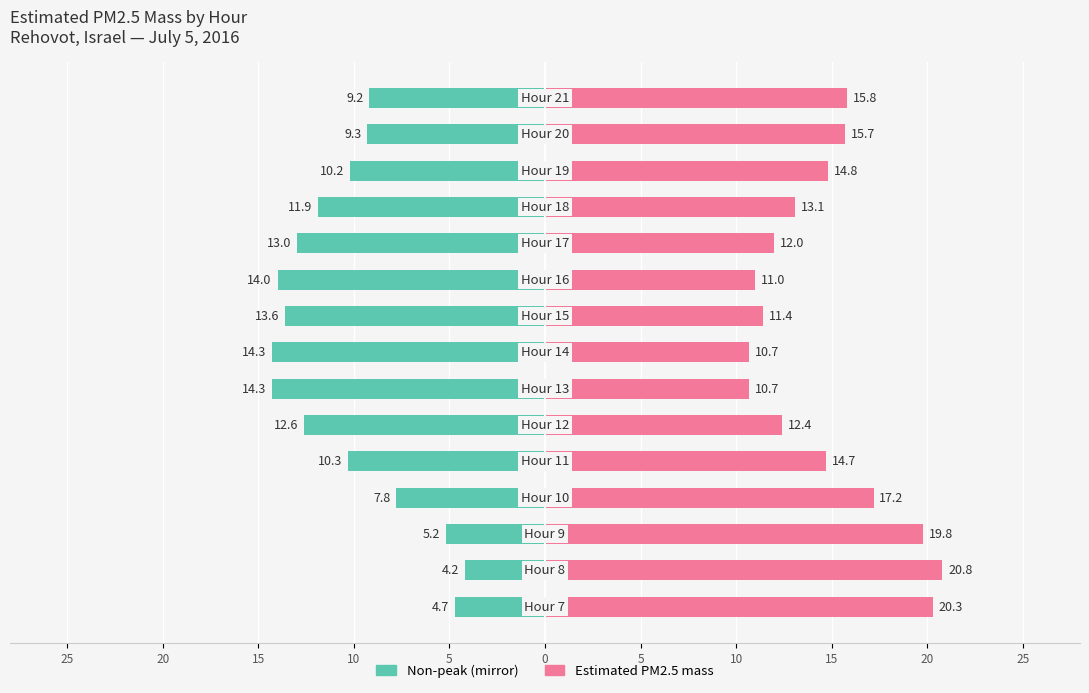

Count the number of data series in this chart.

2